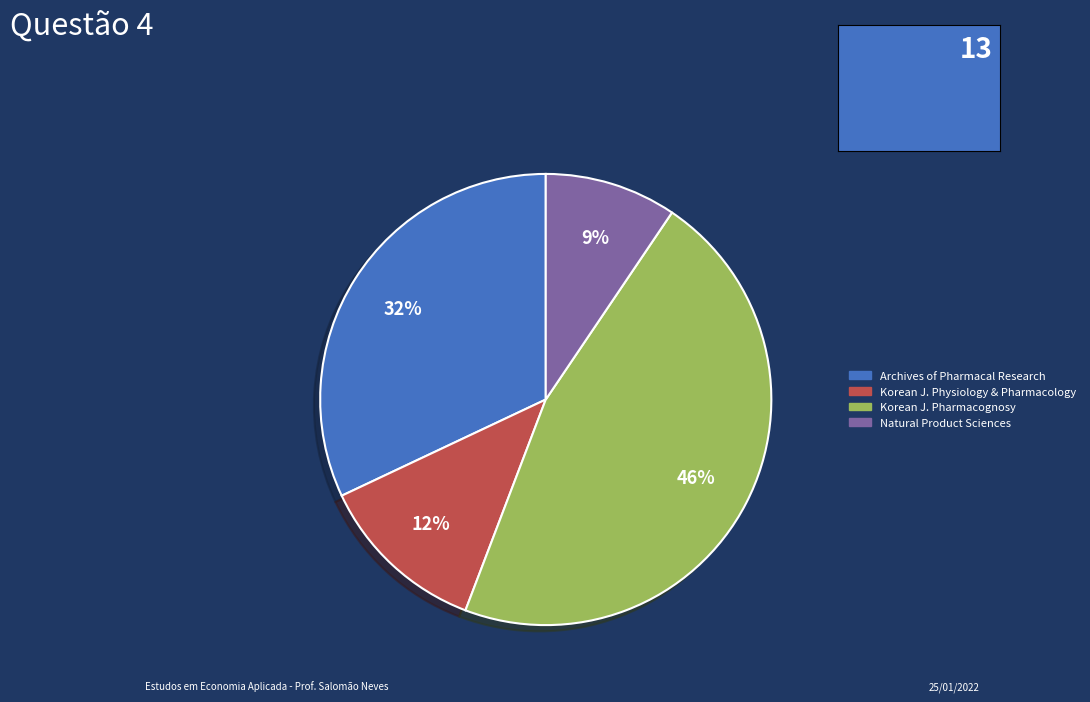

Does any single category account for the majority?

No